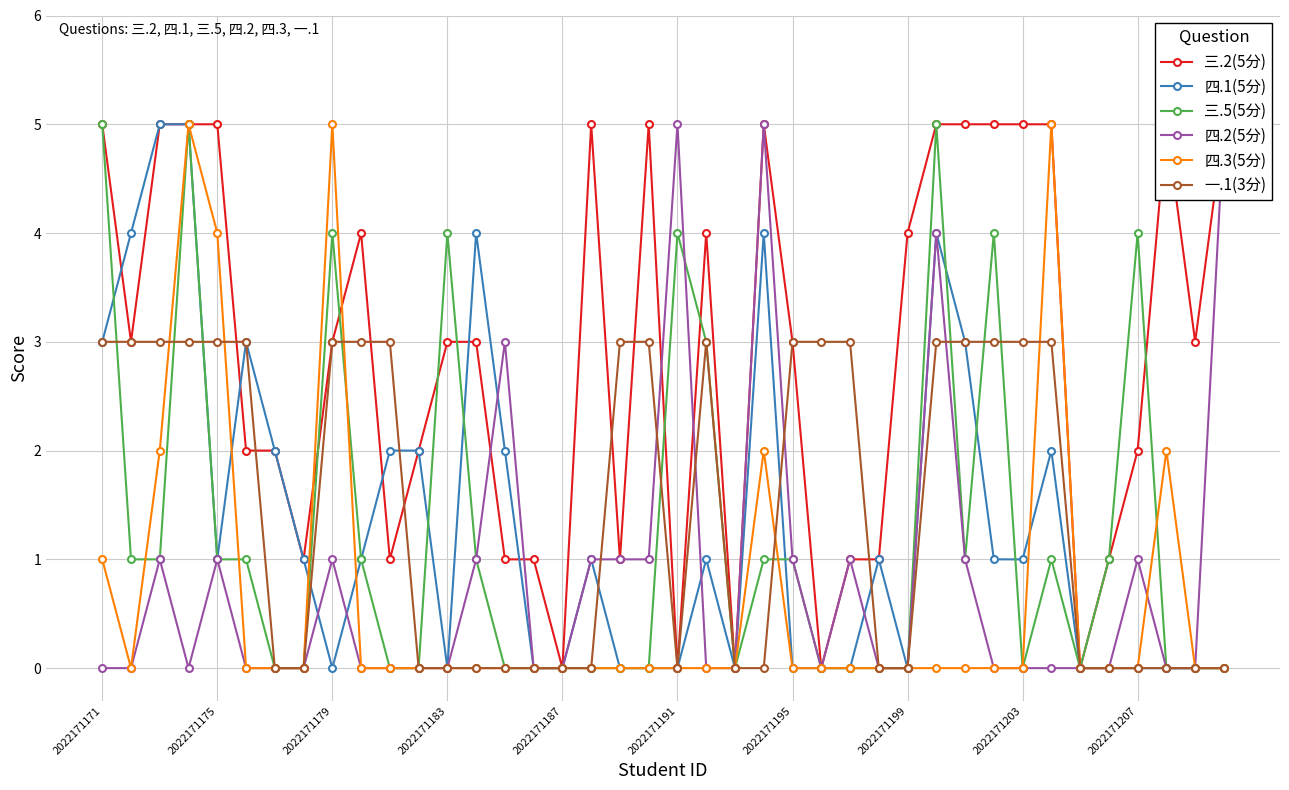

True or false: 一.1(3分) has a value of 2 at 22.

False